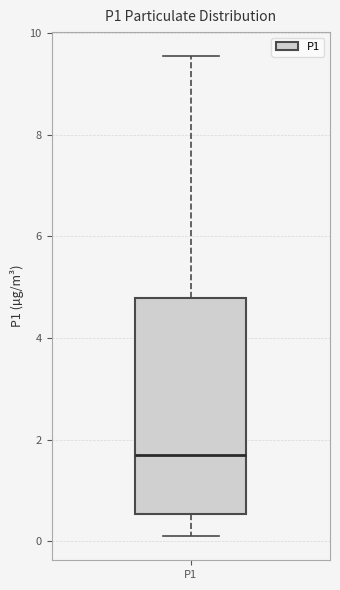

Where is the upper edge of the box for P1 on the y-axis? The values are not printed on the chart, so give them approximately, as read against the axis.

4.8